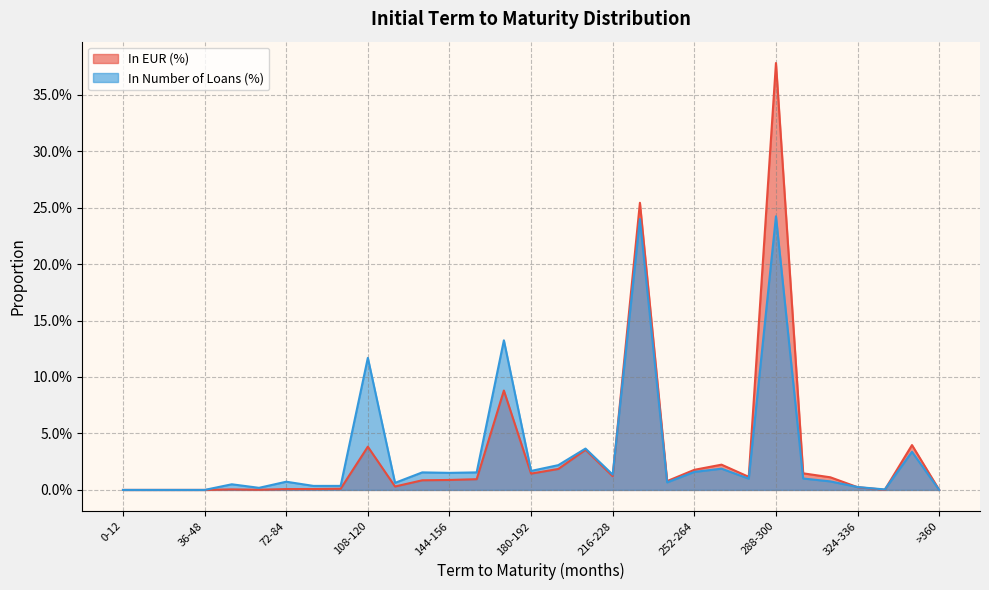

True or false: In Number of Loans (%) has a value of 0.0 at 324-336.

True